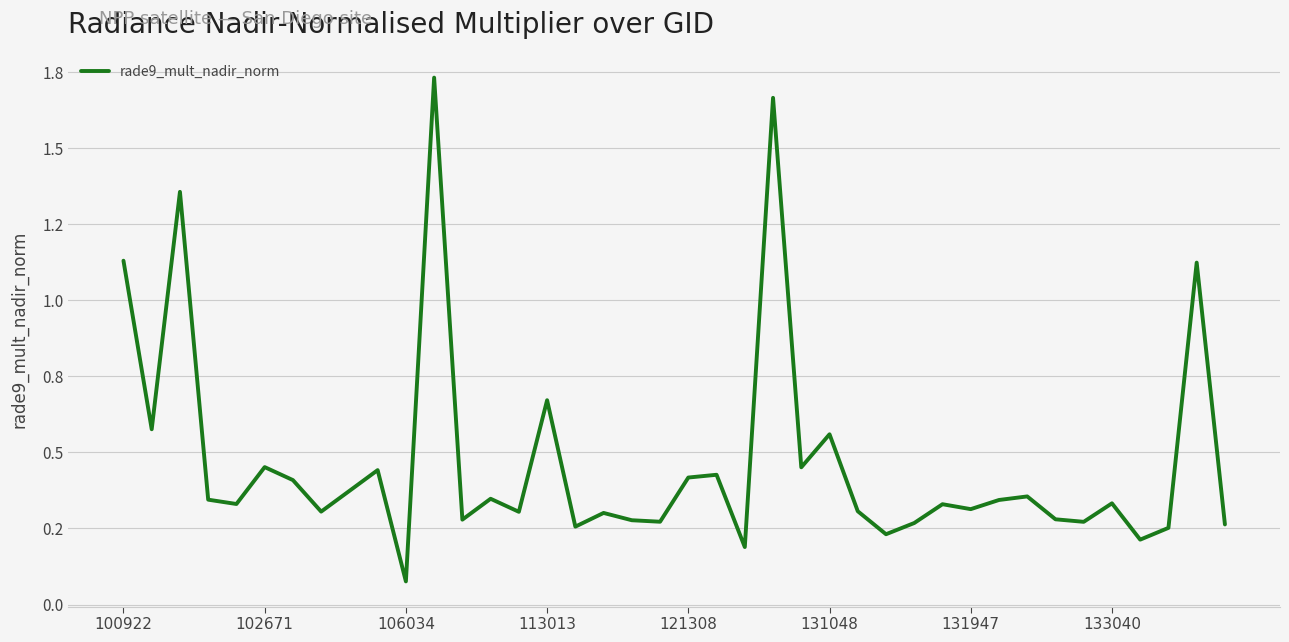

How many points are higher than both their immediate neighbors (excluding endpoints)?

14